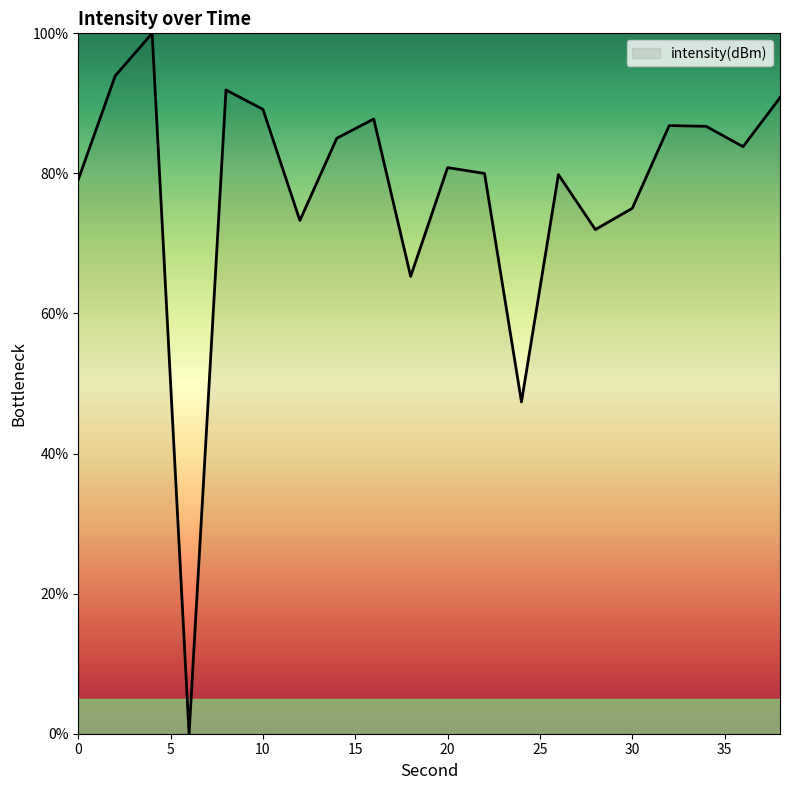

What is the greatest value displayed?

100.0